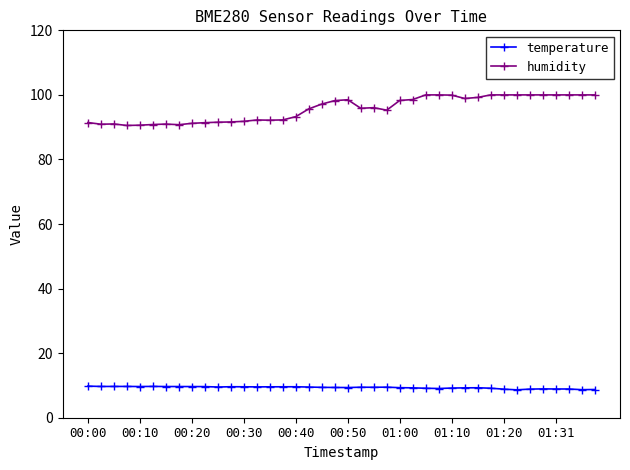

True or false: temperature has more than 0 interior local peaks.

True